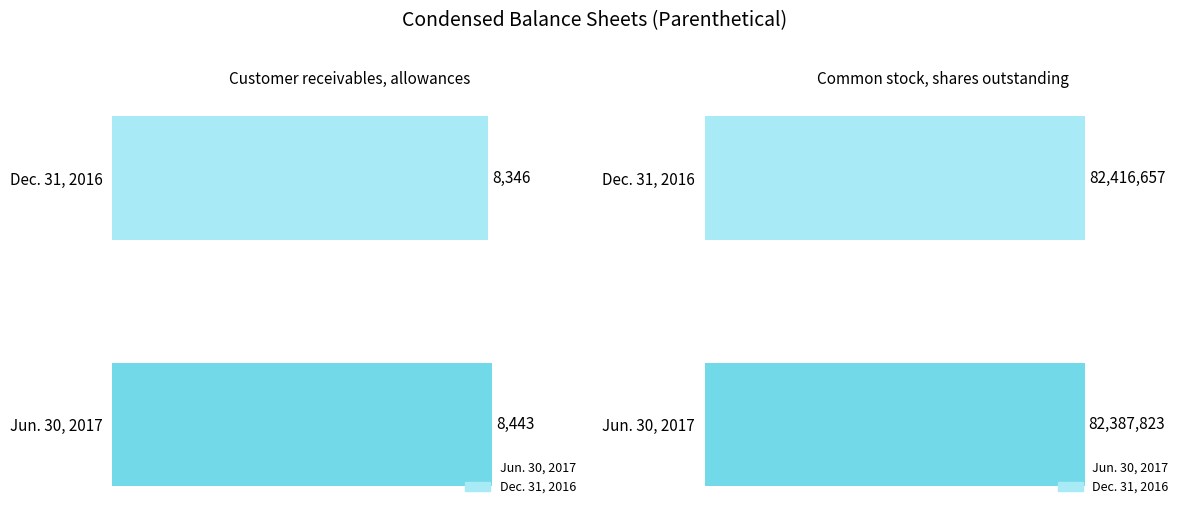

Which series has the widest spread of values?

Common stock, shares outstanding